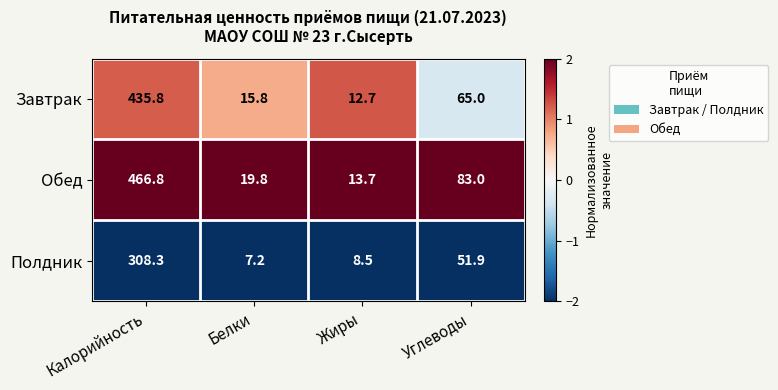

What is the approximate value of Обед at Углеводы?

83.0